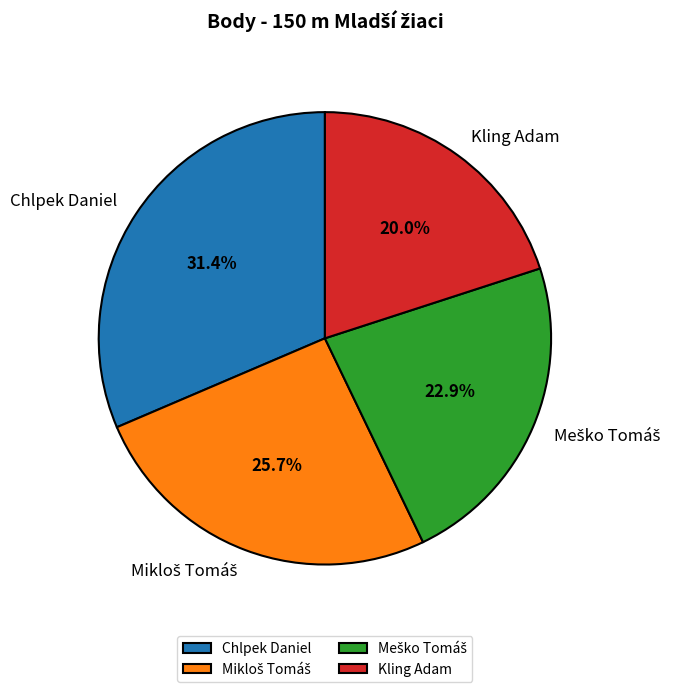

How many segments does this pie chart have?

4